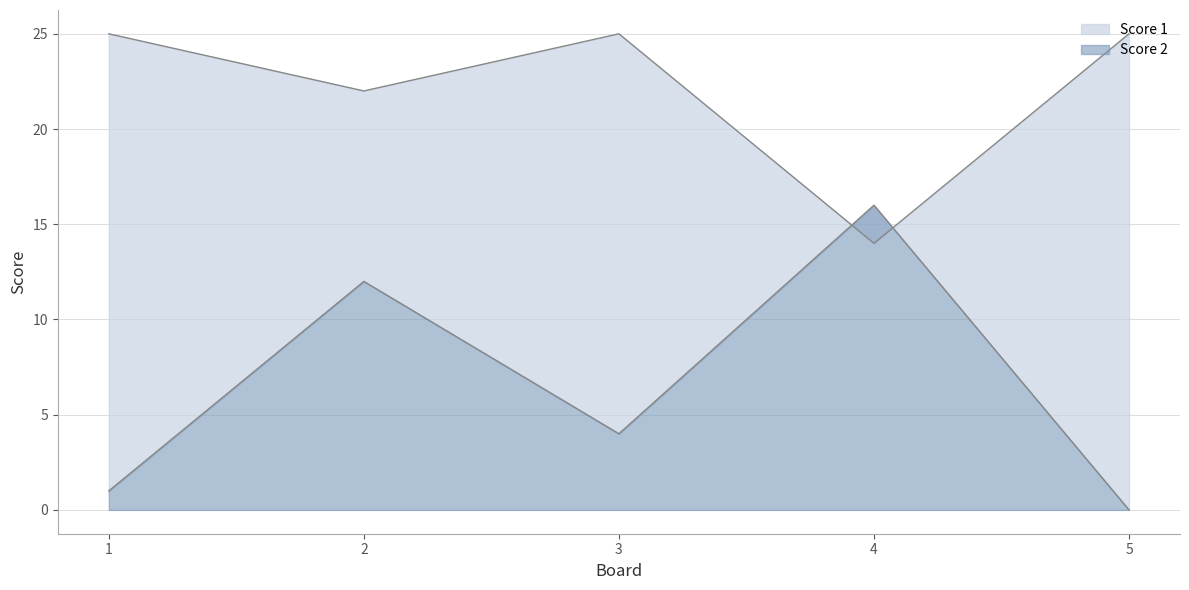

What is the average value of the Score 1 series?

22